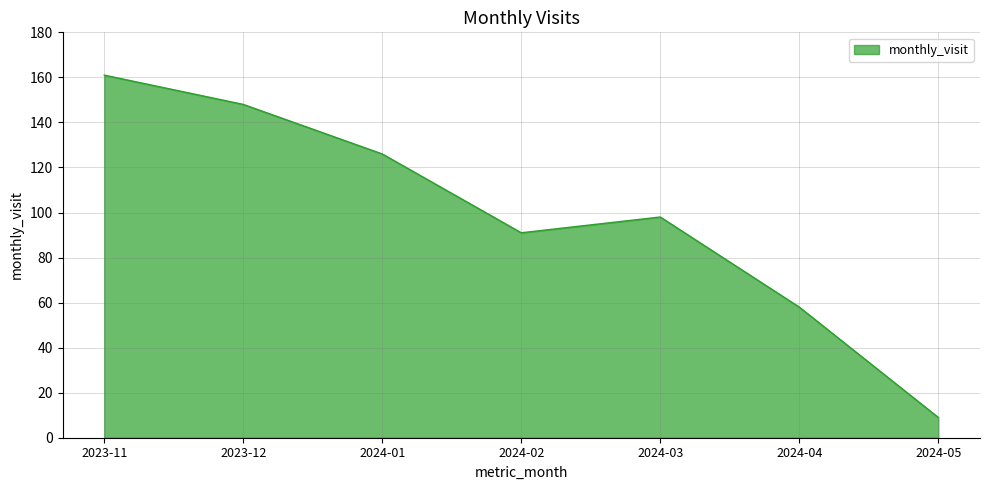

Is it true that the value at 2024-04 is 30?

False